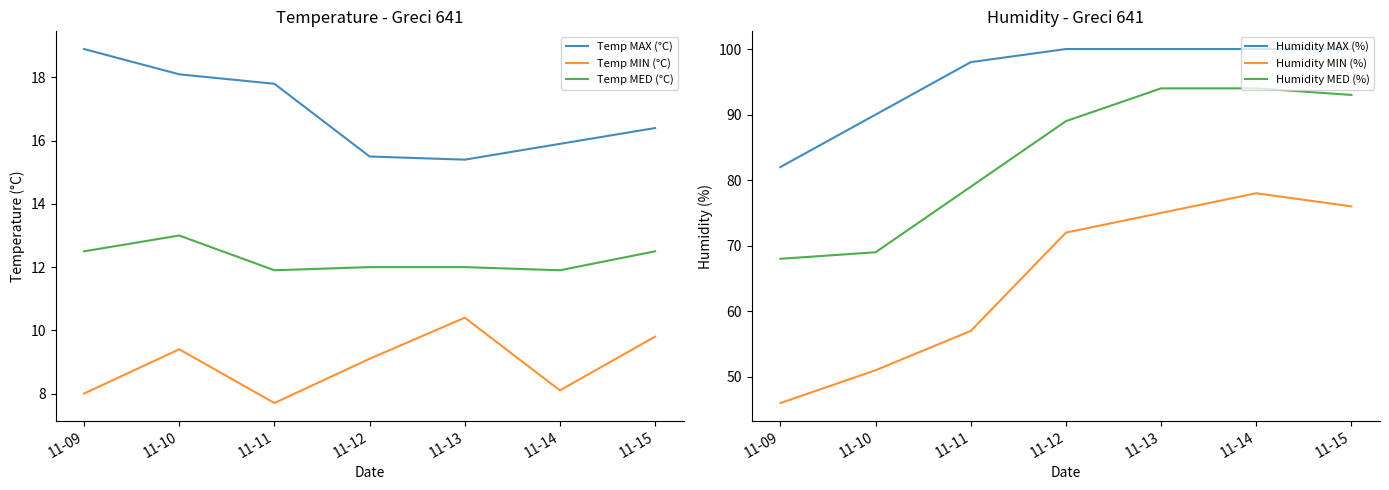

How many lines are shown in the chart?

6